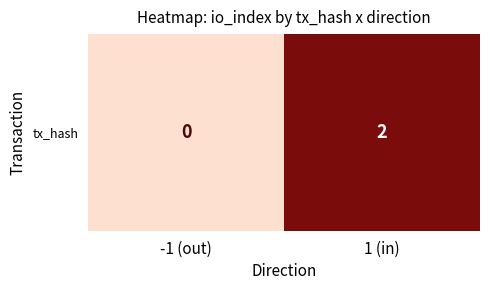

What is the difference between the values at -1 (out) and 1 (in)?

2